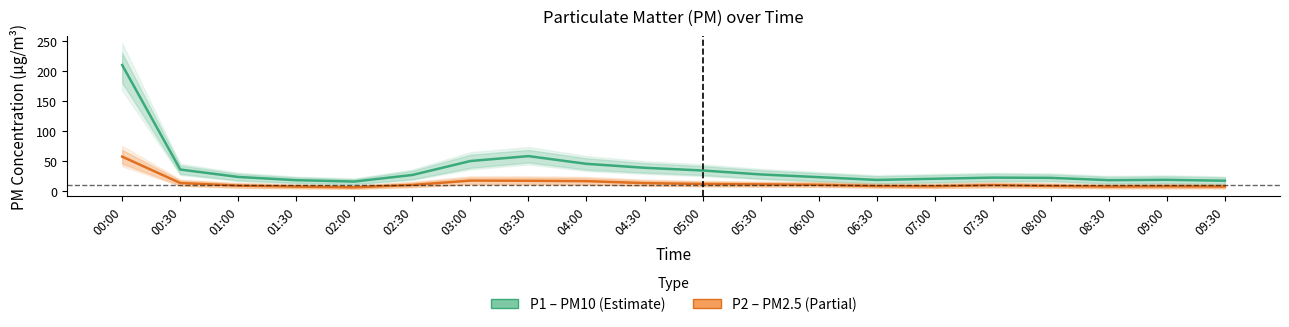

What is the sum of the P2 (PM2.5) values at 04:30 and 08:00?

20.3